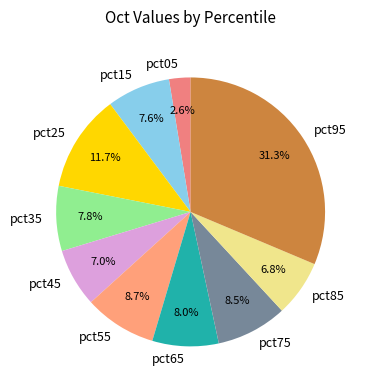

To the nearest percent, what is the difference between the largest and smallest slice percentages?

29%